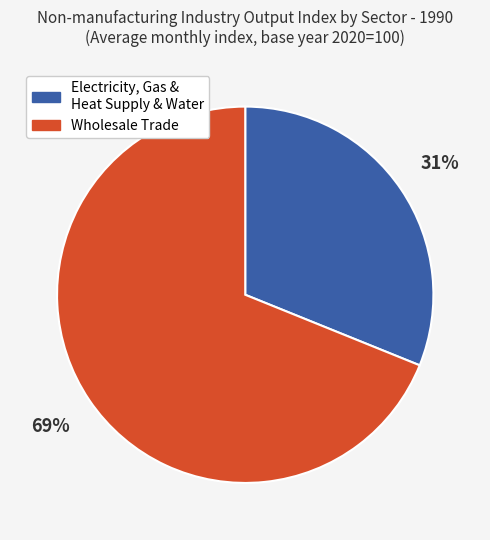

To the nearest percent, what is the difference between the largest and smallest slice percentages?

38%